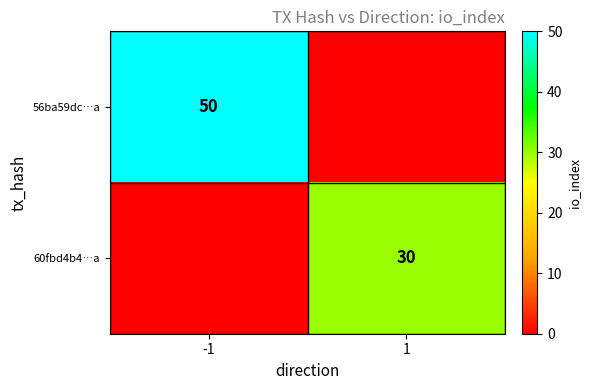

Is it true that 56ba59dc…a equals 50 at -1?

True